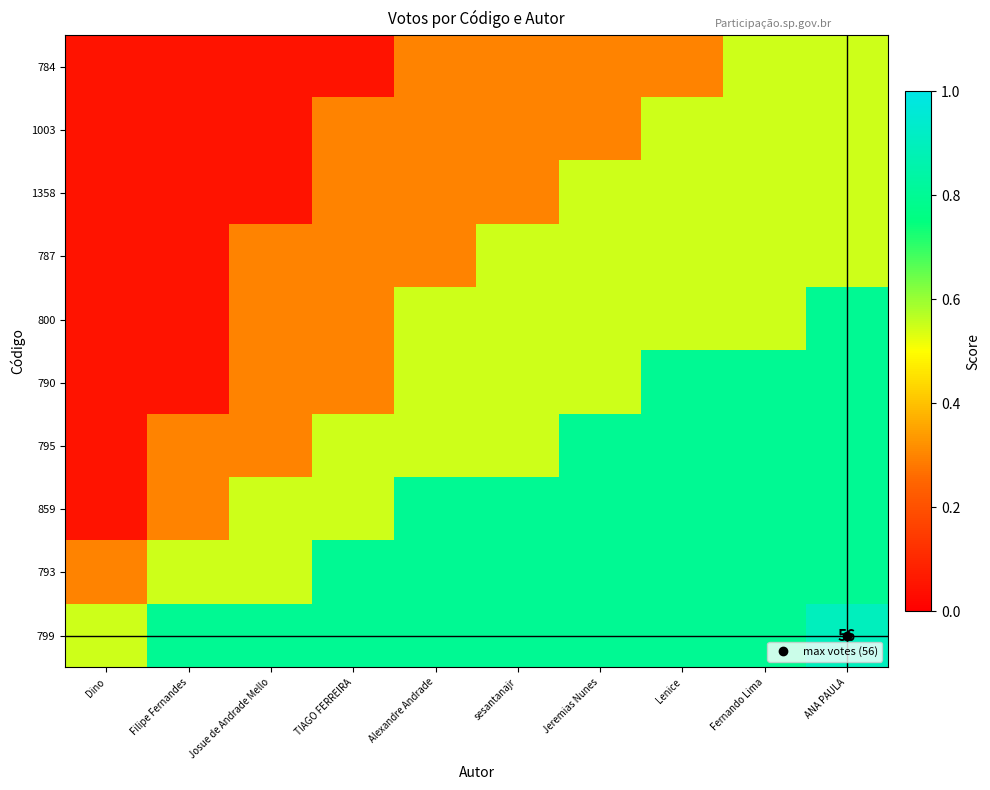

What is the spread (max minus min) of values at Lenice?

0.5